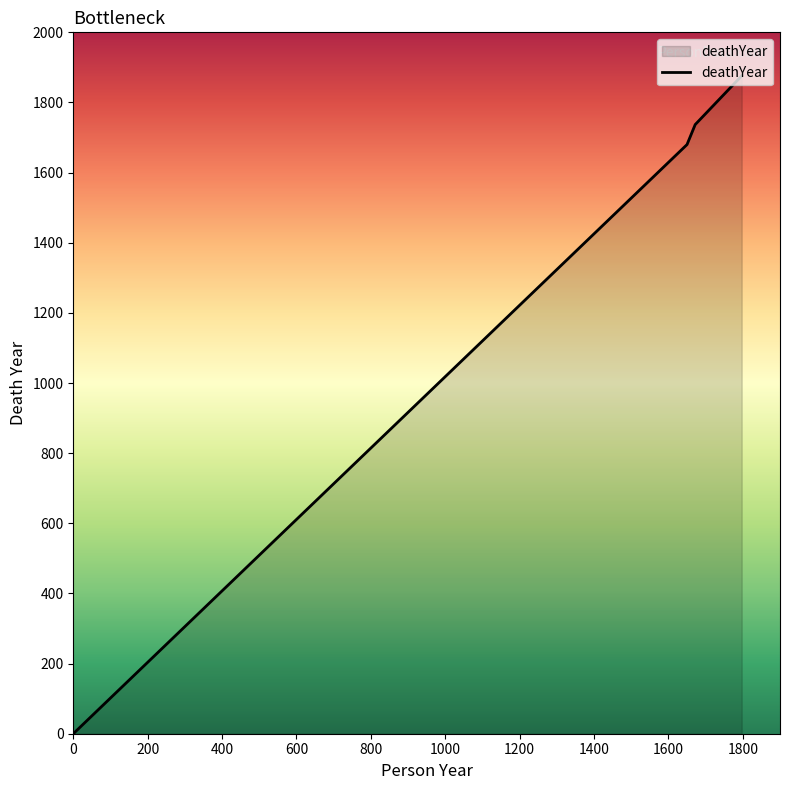

What is the difference between the maximum and minimum values?

1876